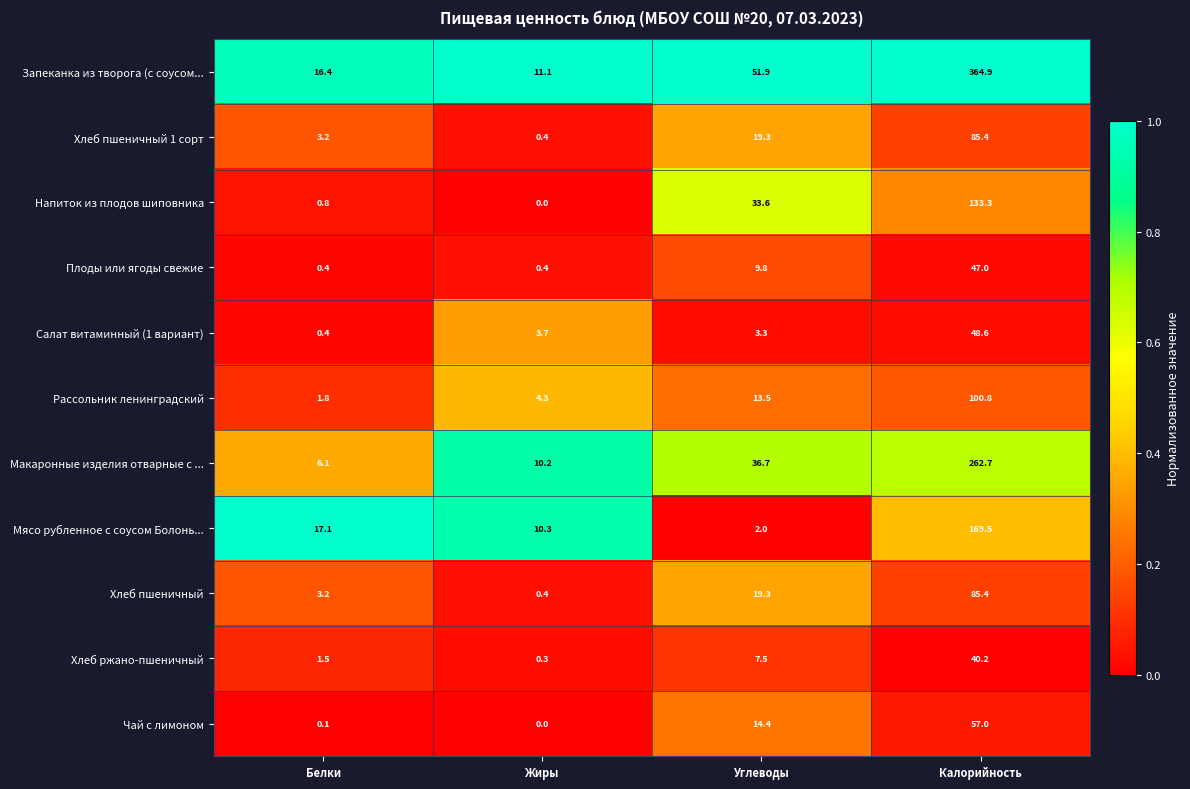

At which category is the sum across all series the highest?

Калорийность